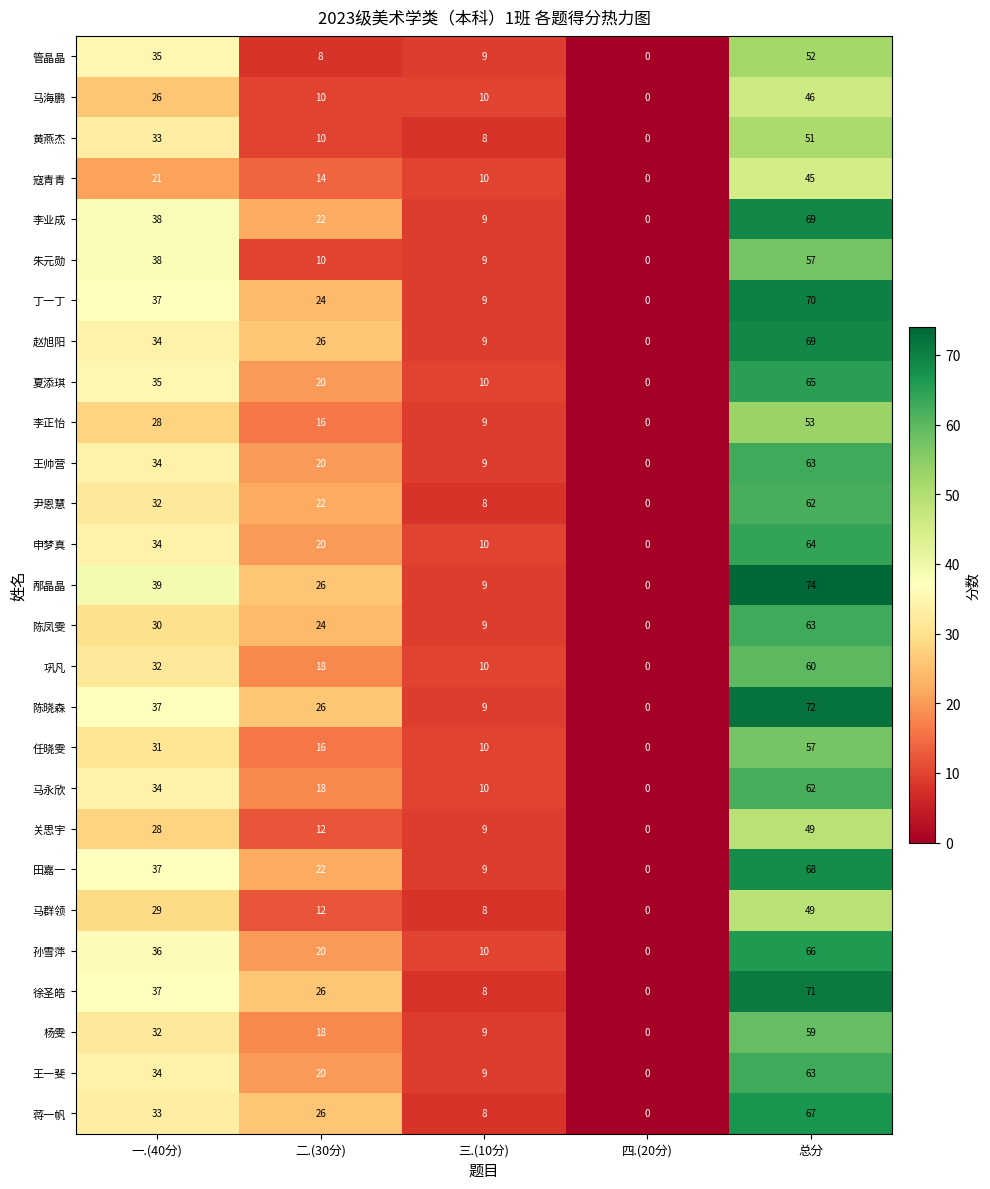

Which label corresponds to the largest value in the chart?

总分